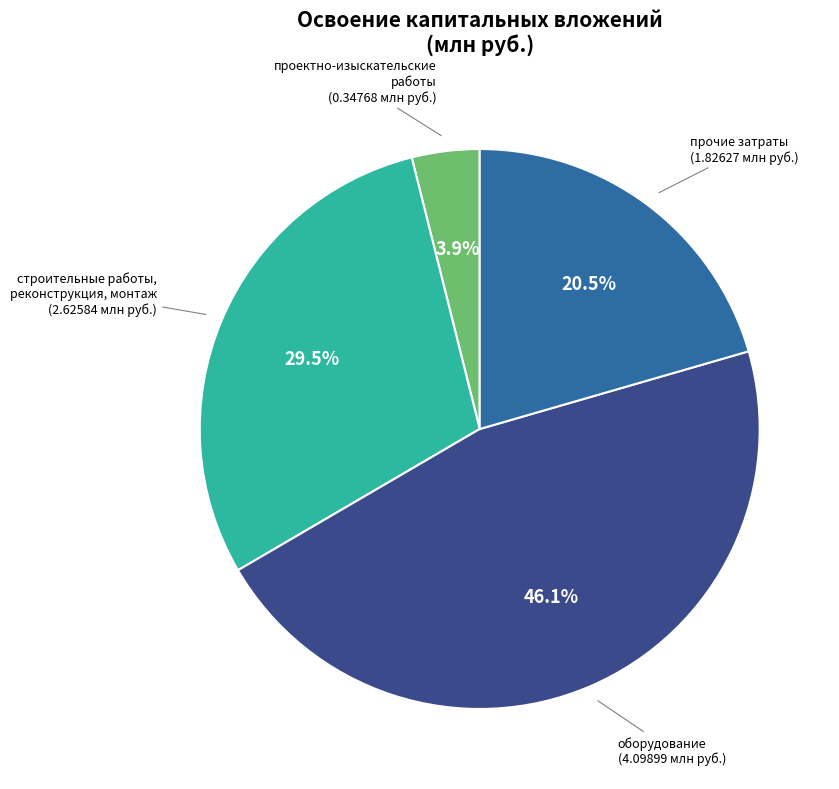

Which slice is the smallest?

проектно-изыскательские работы